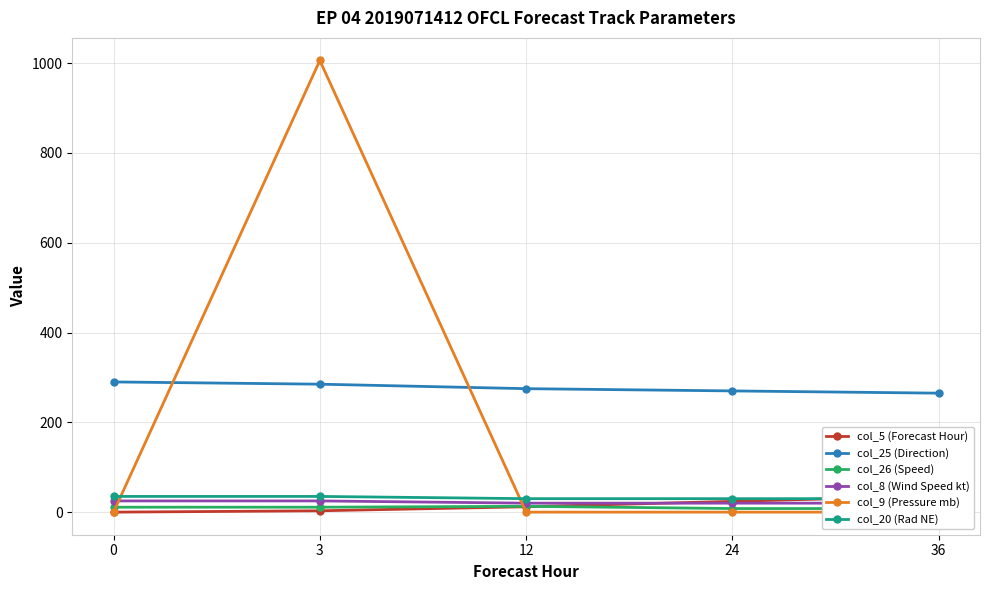

Is the value of col_9 (Pressure mb) at 12 greater than the value of col_20 (Rad NE) at 3?

No